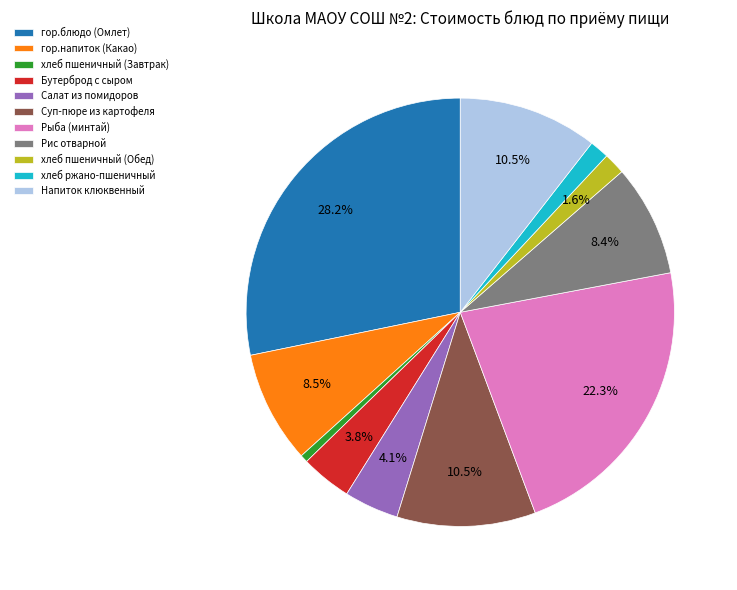

Which slice is the largest?

гор.блюдо (Омлет)